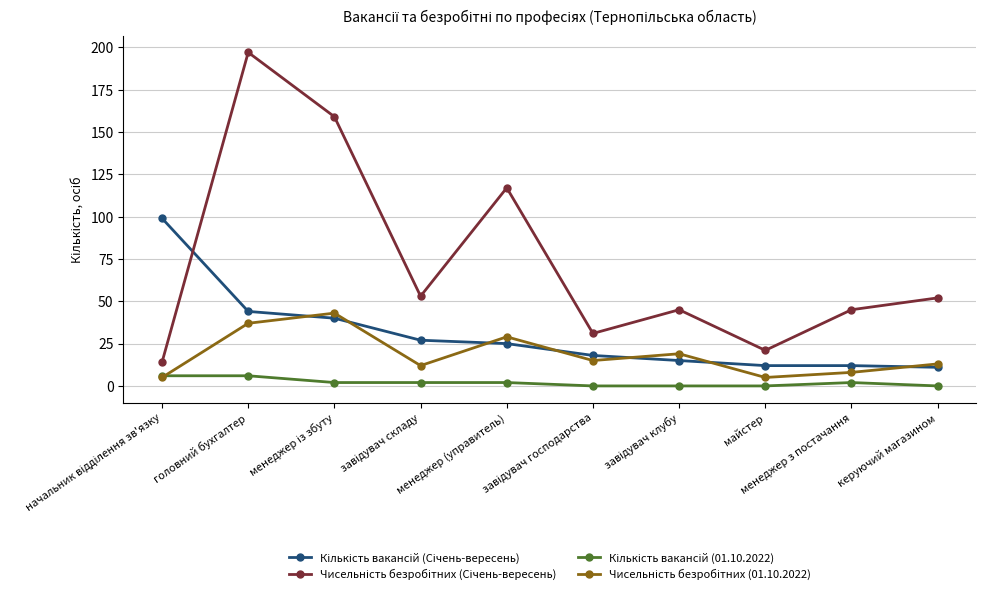

What is the greatest value displayed?

197